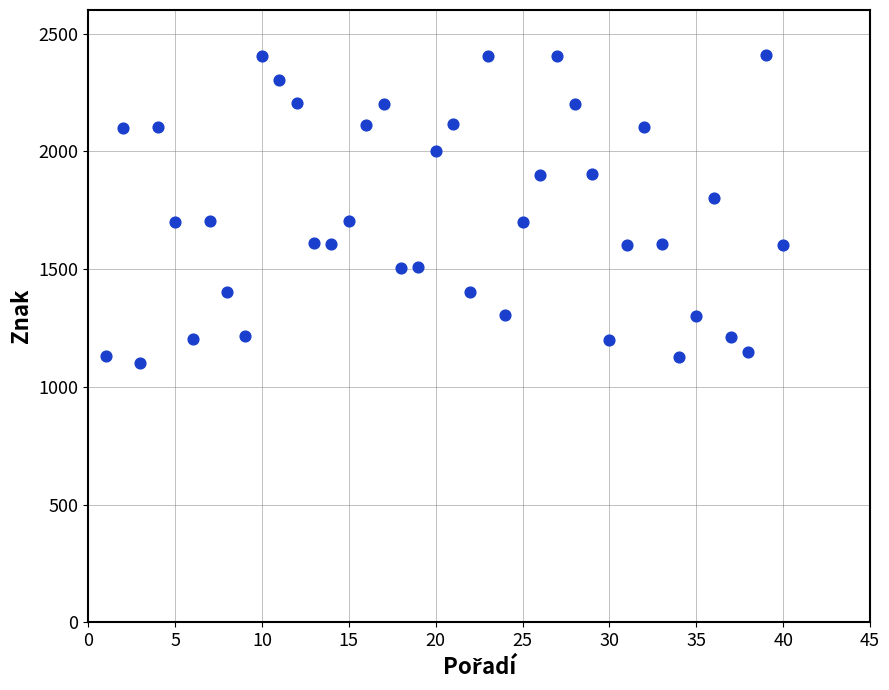

What is the range of X values (max minus min)?

39